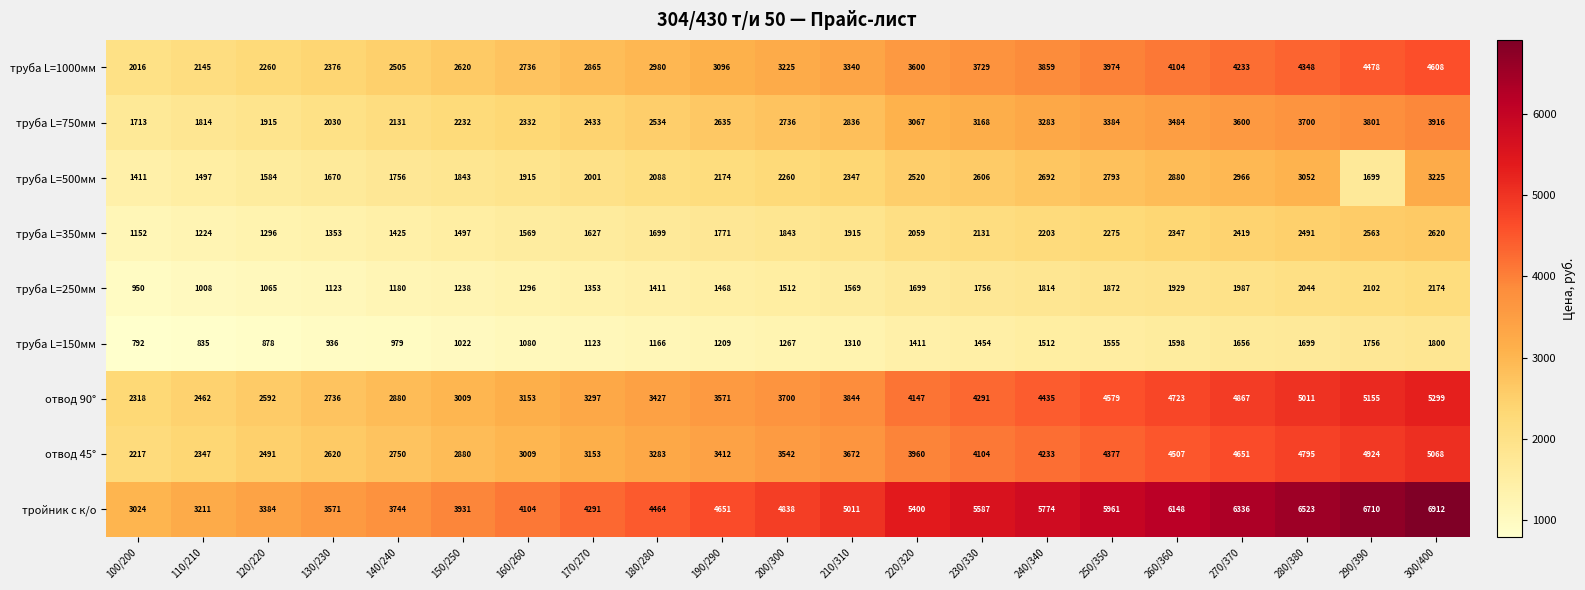

What is the greatest value displayed?

6912